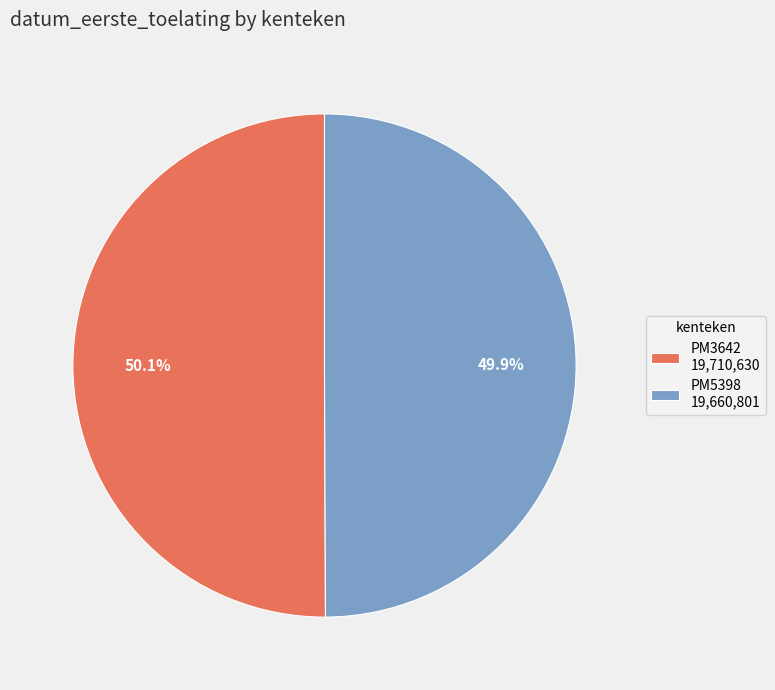

Is there any slice that represents more than half of the pie?

Yes